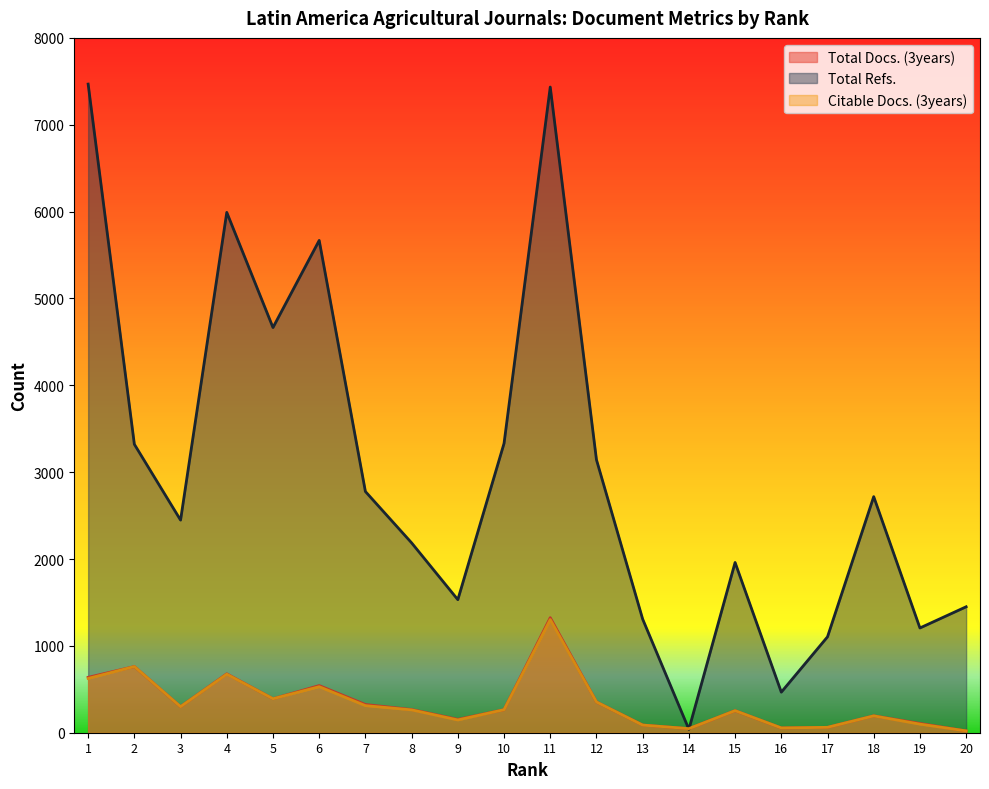

Does the chart have visible grid lines?

No